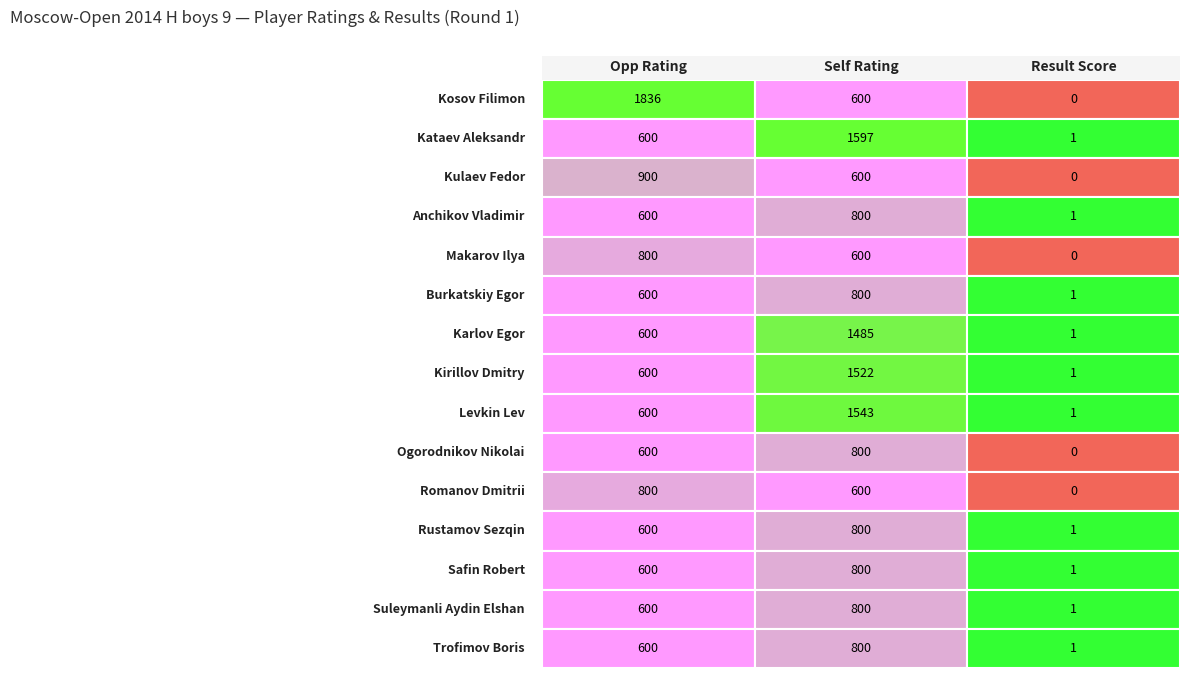

What is the difference between the Levkin Lev values at 1 and 0?

943